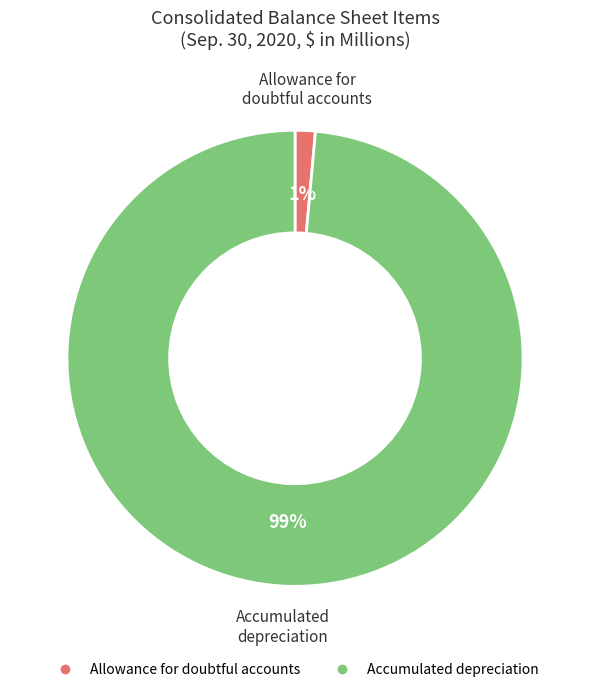

To the nearest percent, what is the average slice percentage?

50%